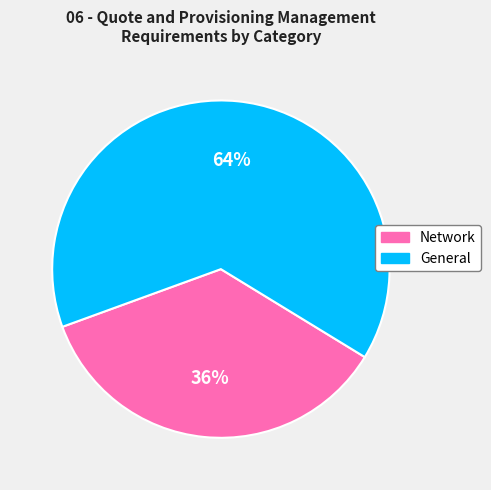

Which slice is the largest?

General